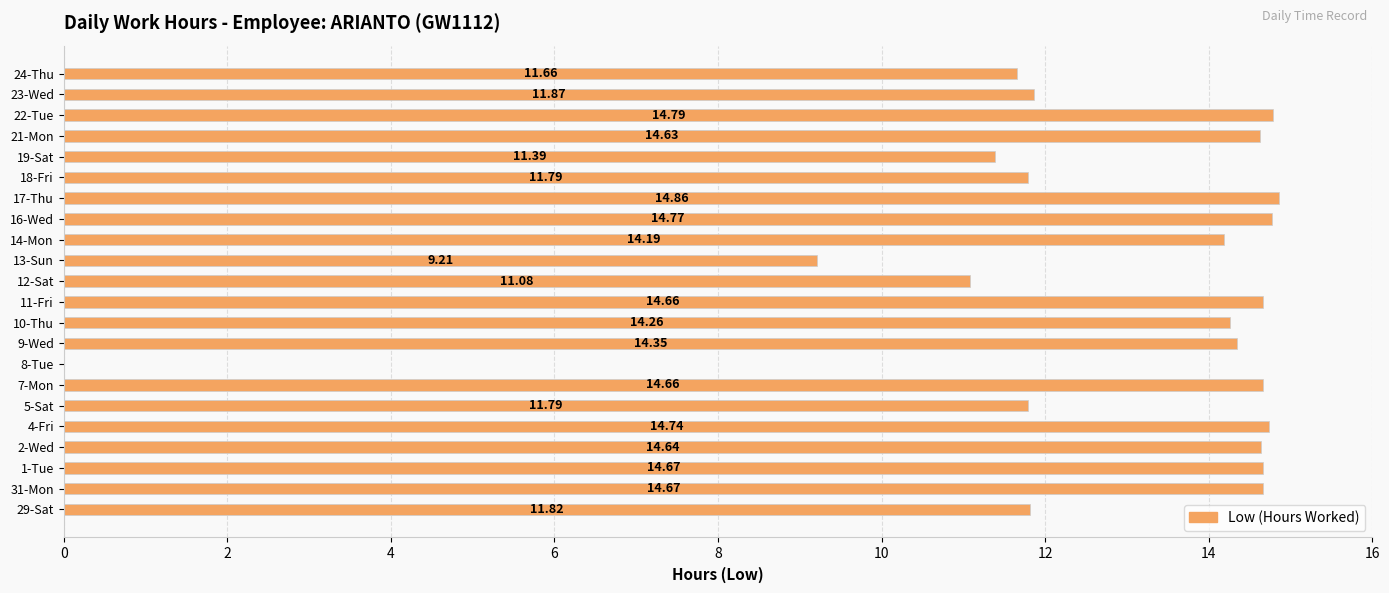

What is the greatest value displayed?

14.9